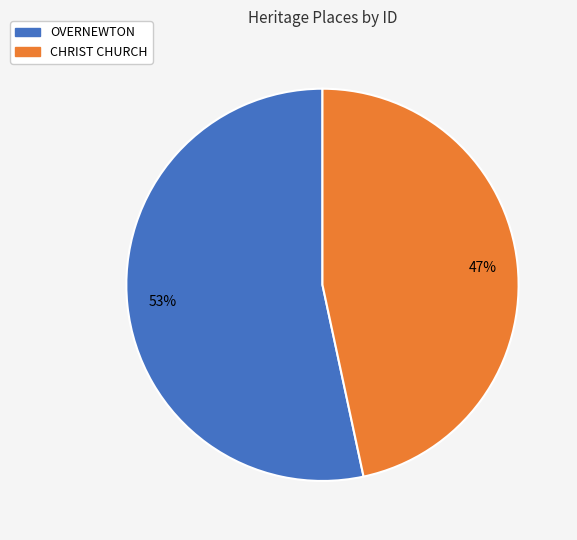

Rank the categories by value from lowest to highest.

CHRIST CHURCH, OVERNEWTON